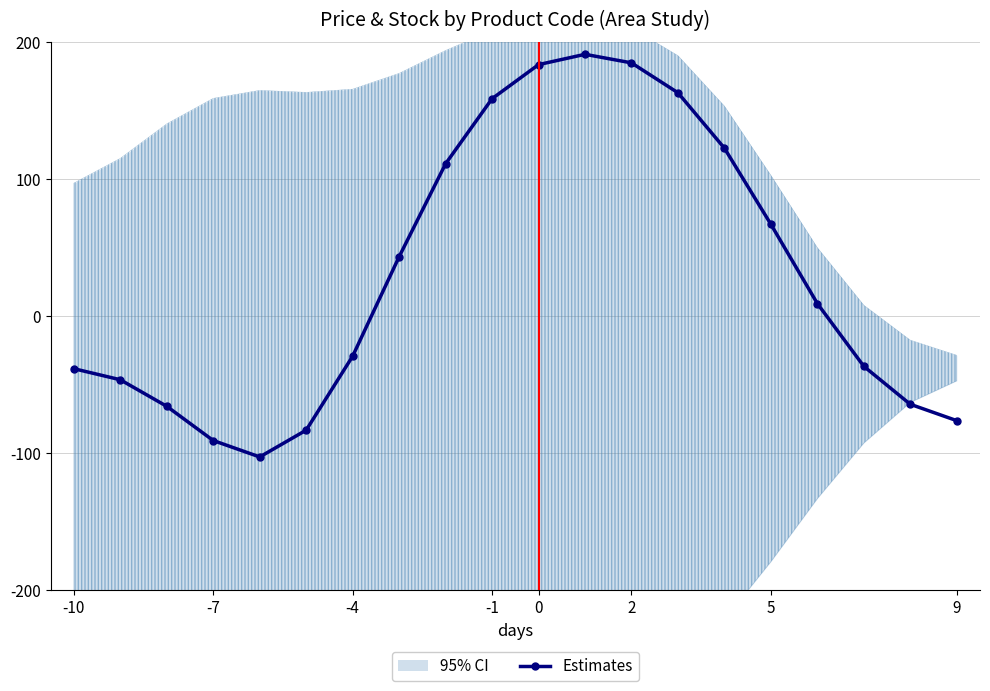

What is the difference between the second highest and second lowest values?

275.8